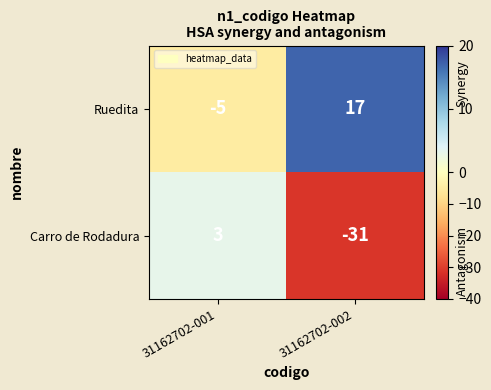

What is the difference between the Ruedita values at 31162702-002 and 31162702-001?

22